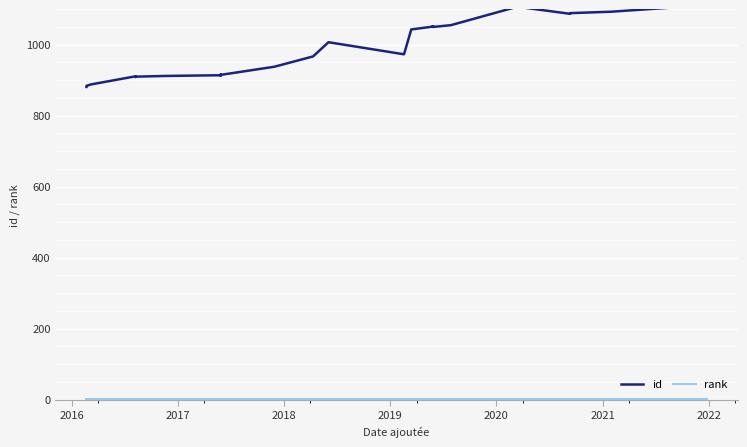

How many lines are shown in the chart?

2